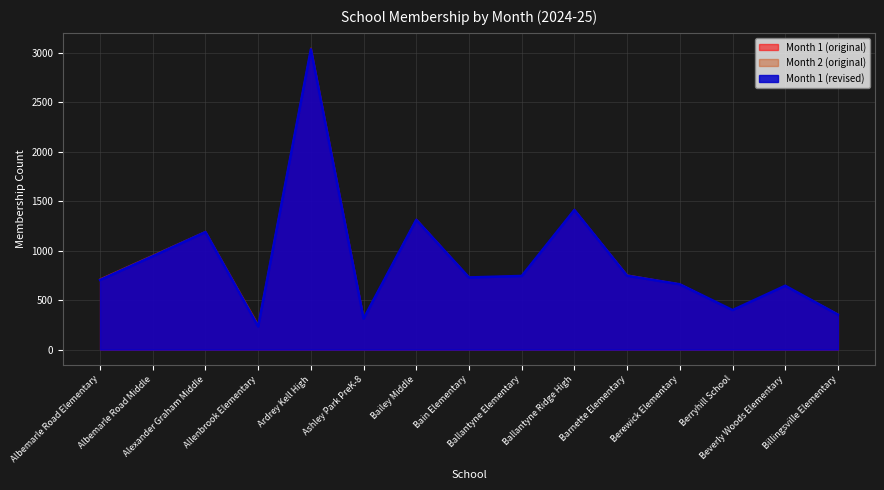

Which series has the largest total across all categories?

Month 2 (original)